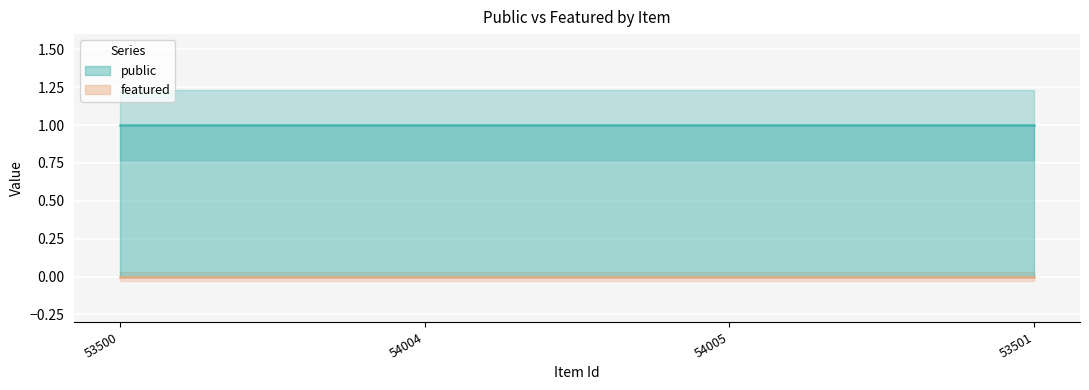

What is the spread (max minus min) of values at 54005?

1